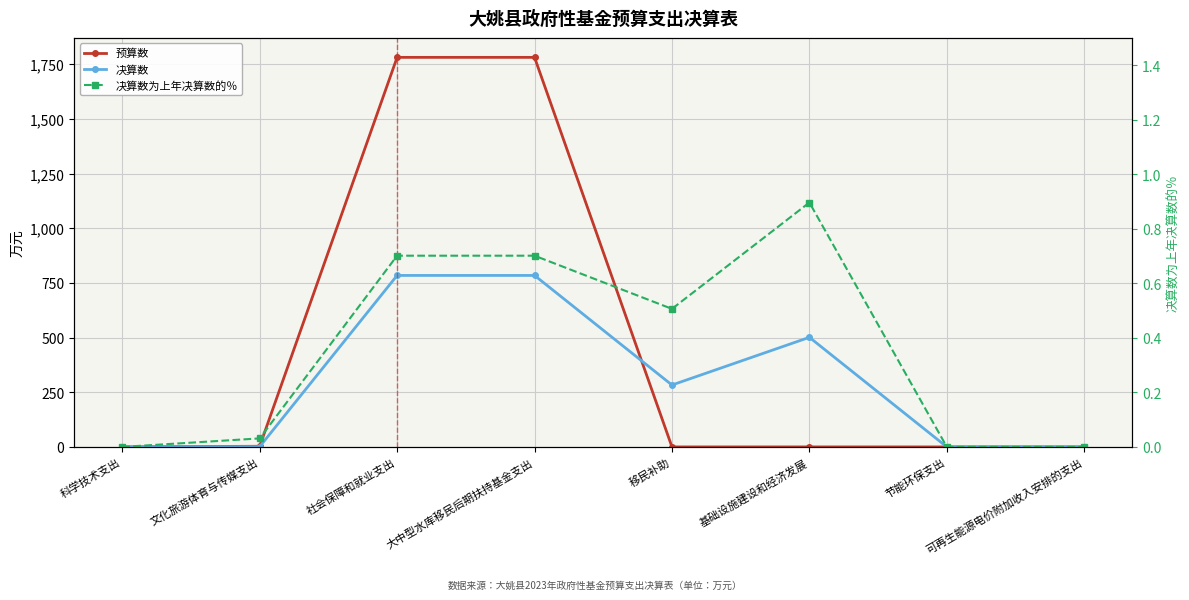

What are all the series names shown in the legend?

预算数, 决算数, 决算数为上年决算数的％